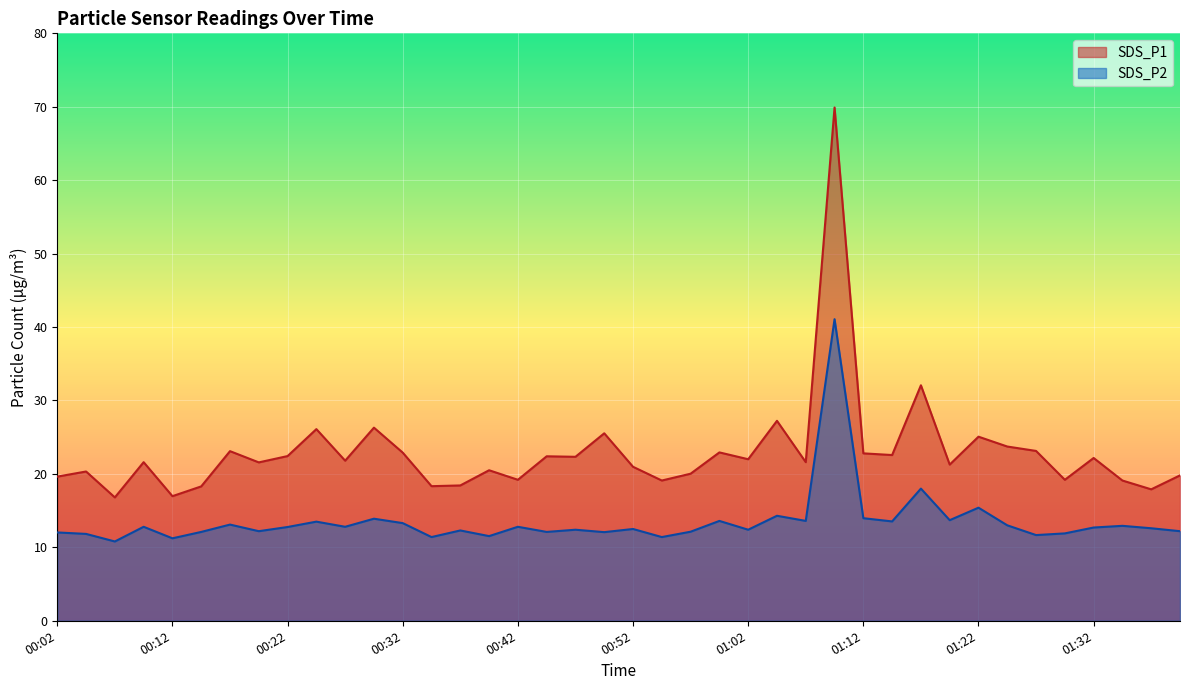

Is the value of SDS_P2 at 00:17 greater than the value of SDS_P1 at 00:42?

No